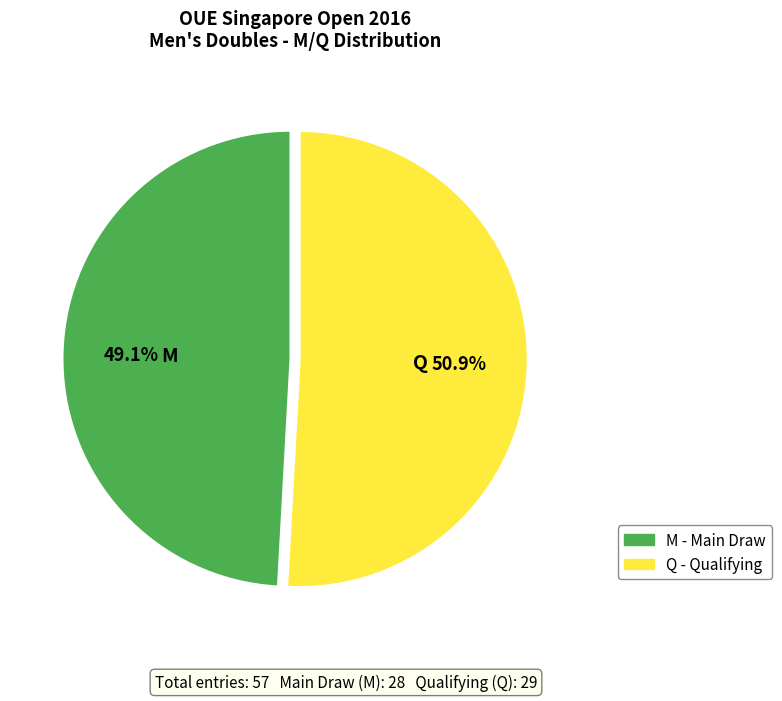

Count the number of slices in the pie.

2